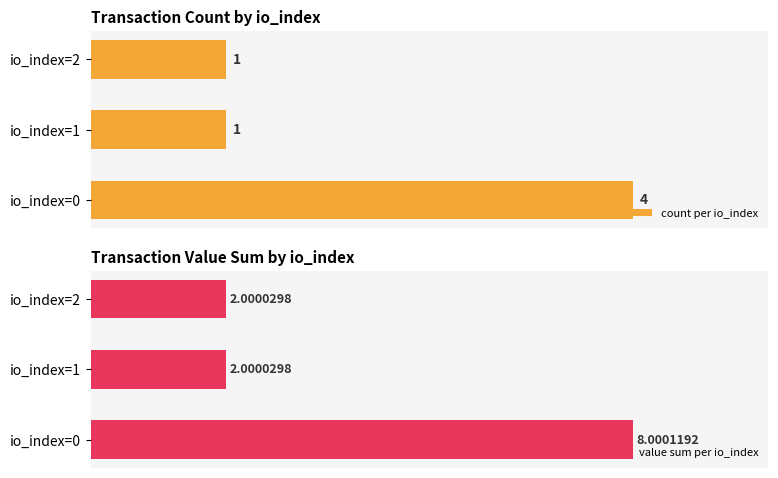

What is the spread (max minus min) of values at io_index=1?

1.0